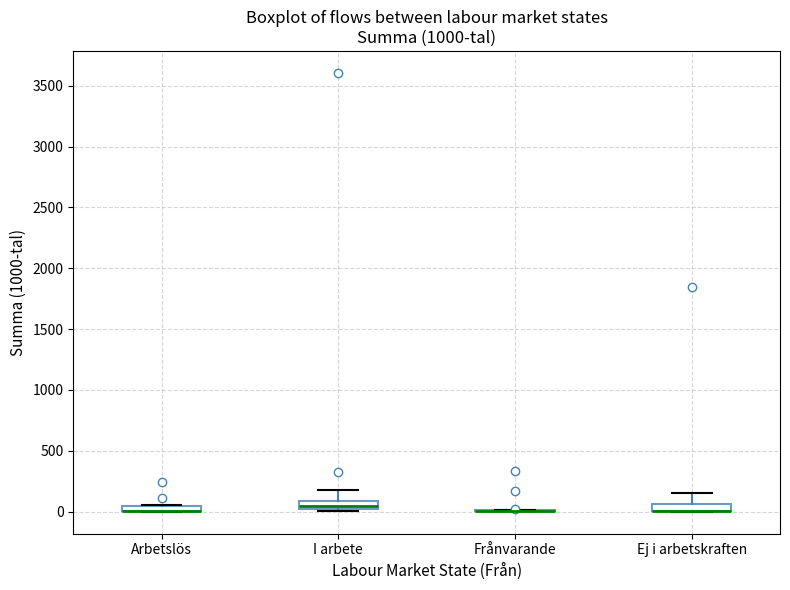

Where is the lower edge of the box for Ej i arbetskraften on the y-axis? The values are not printed on the chart, so give them approximately, as read against the axis.

0